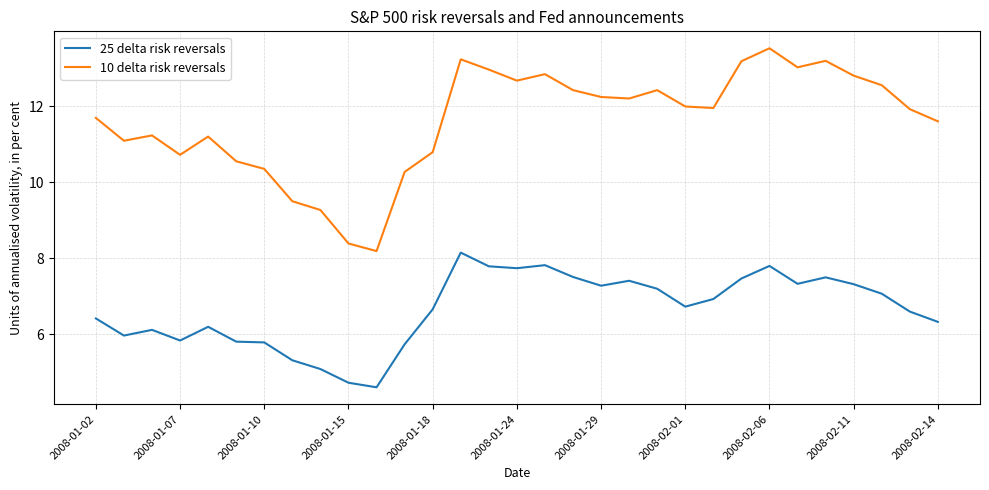

True or false: 25 delta risk reversals and 10 delta risk reversals cross at least once.

False